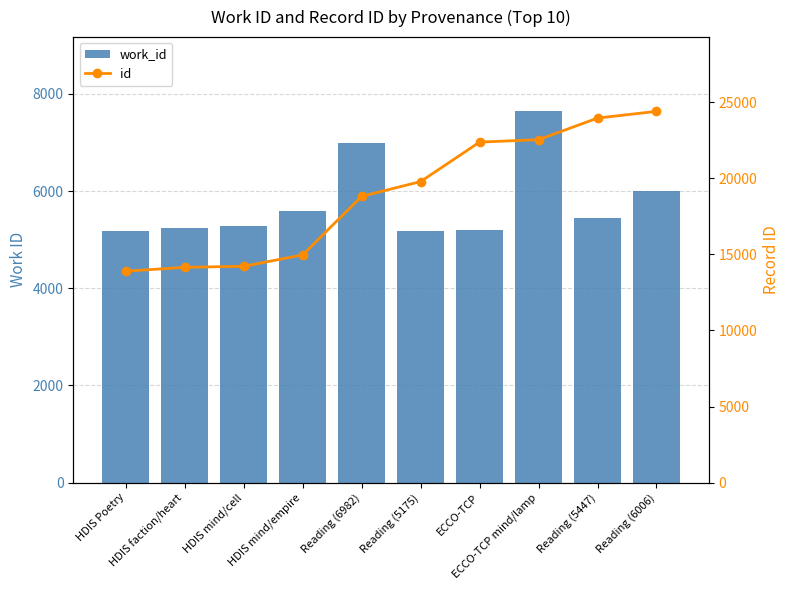

What is the greatest value displayed?

24400